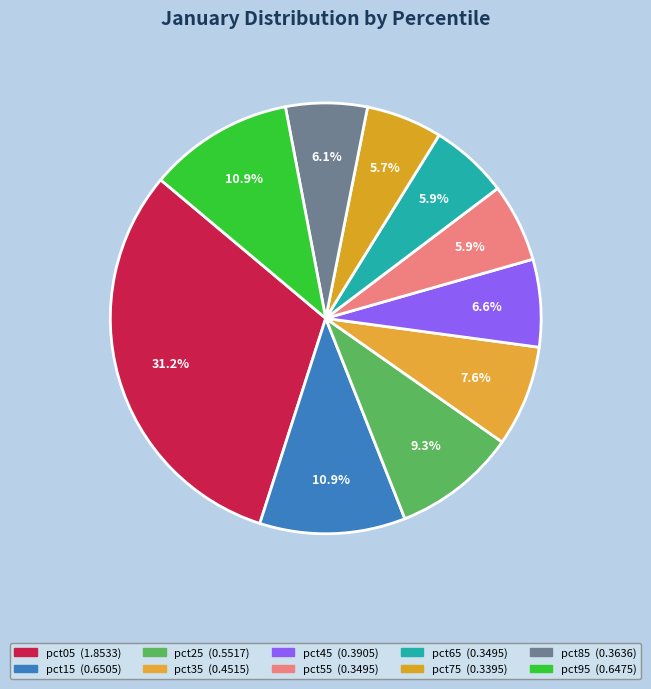

Between pct85 and pct25, which is larger?

pct25